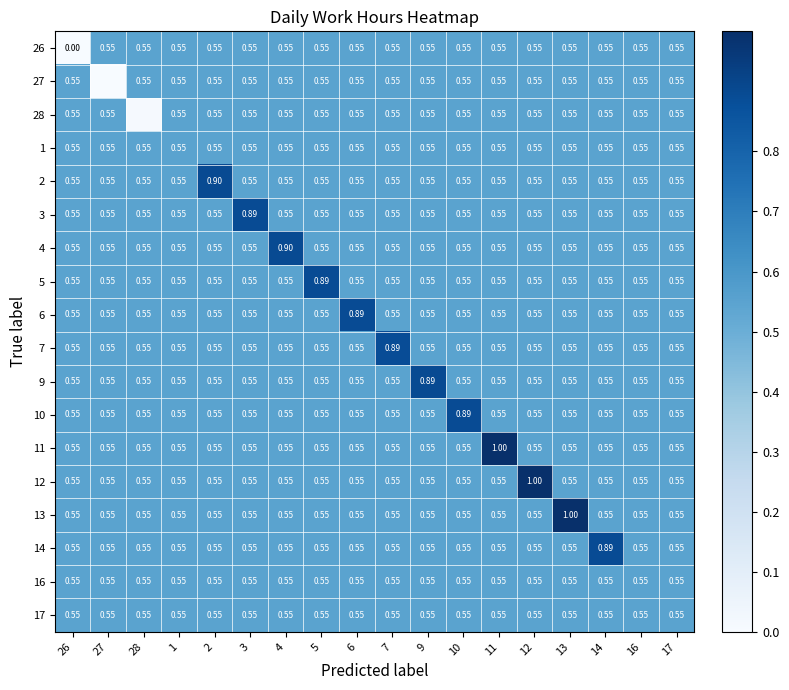

Rank the series at 6 from lowest to highest value.

26, 27, 28, 1, 2, 3, 4, 5, 7, 9, 10, 11, 12, 13, 14, 16, 17, 6